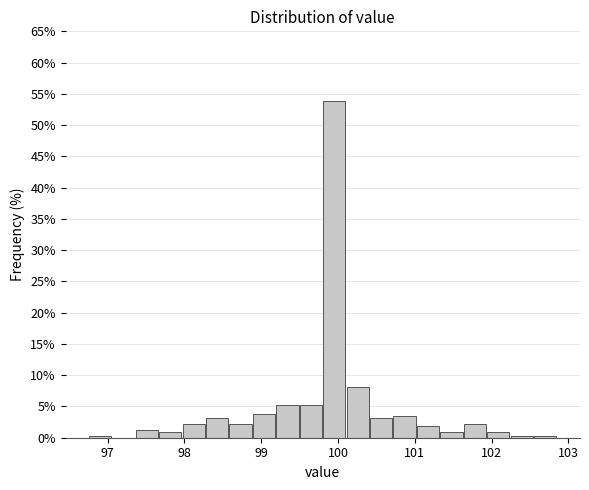

Read against the x-axis, roughly where is the centre of the tallest bar?

100.0